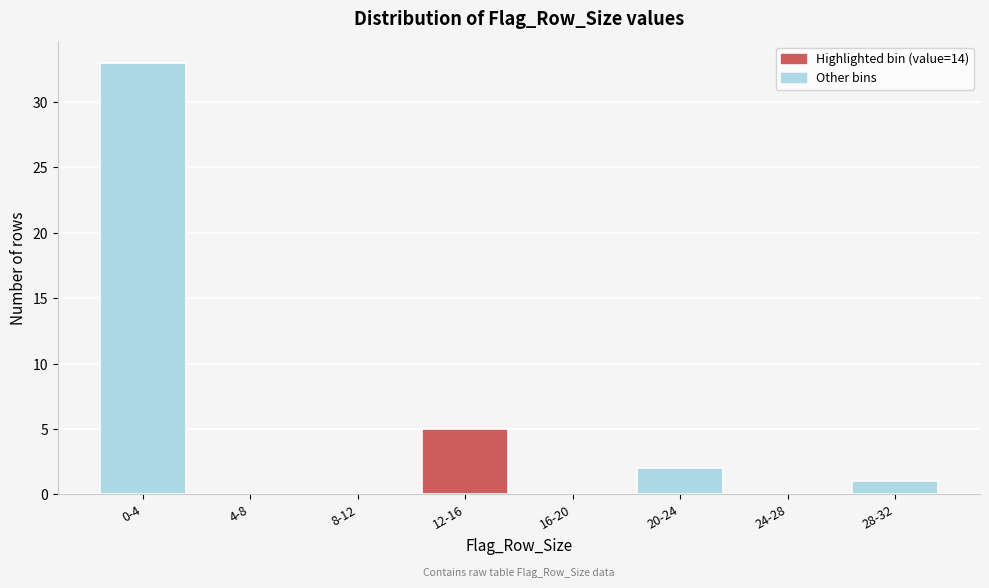

Reading right to left, list all the values displayed in this chart.

28-32=1	24-28=0	20-24=2	16-20=0	12-16=5	8-12=0	4-8=0	0-4=33